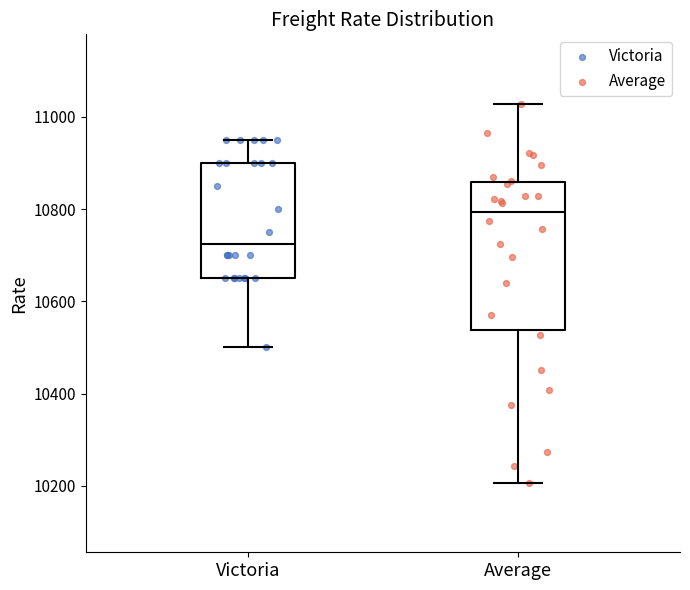

Comparing the boxes themselves (not the whiskers), which one is the tallest?

Average